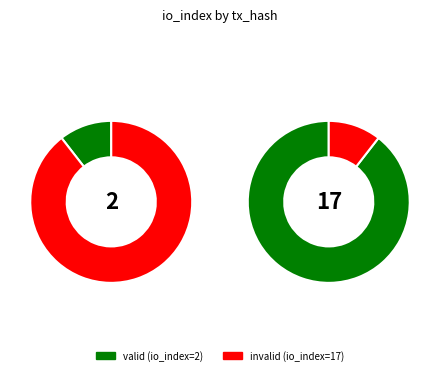

What percentage is the io_index_2 slice, to the nearest percent?

89%